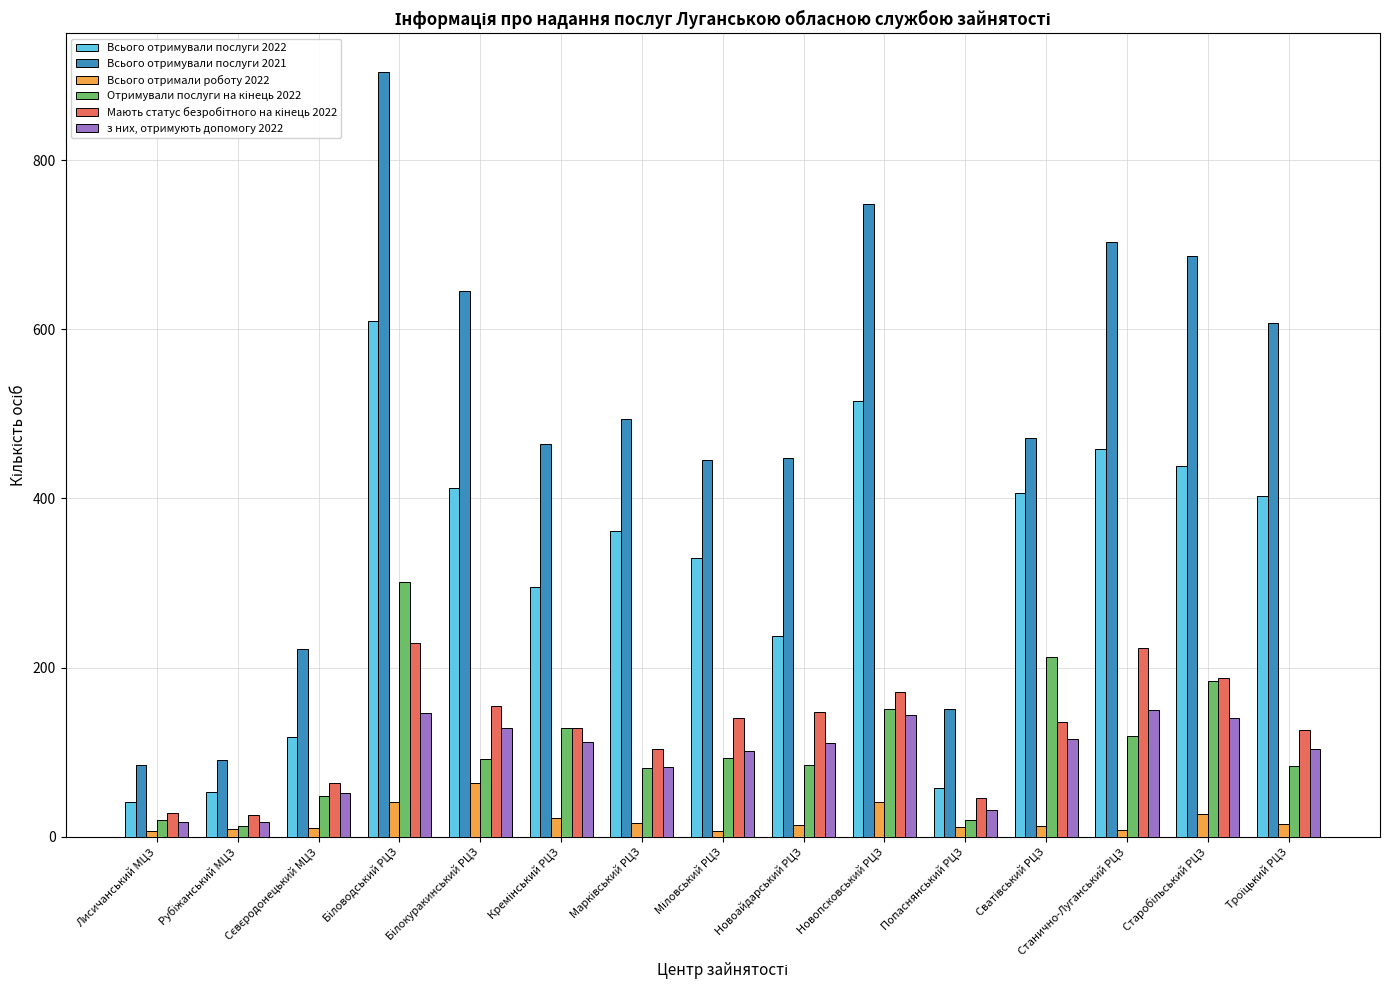

How many distinct data groups are displayed?

6